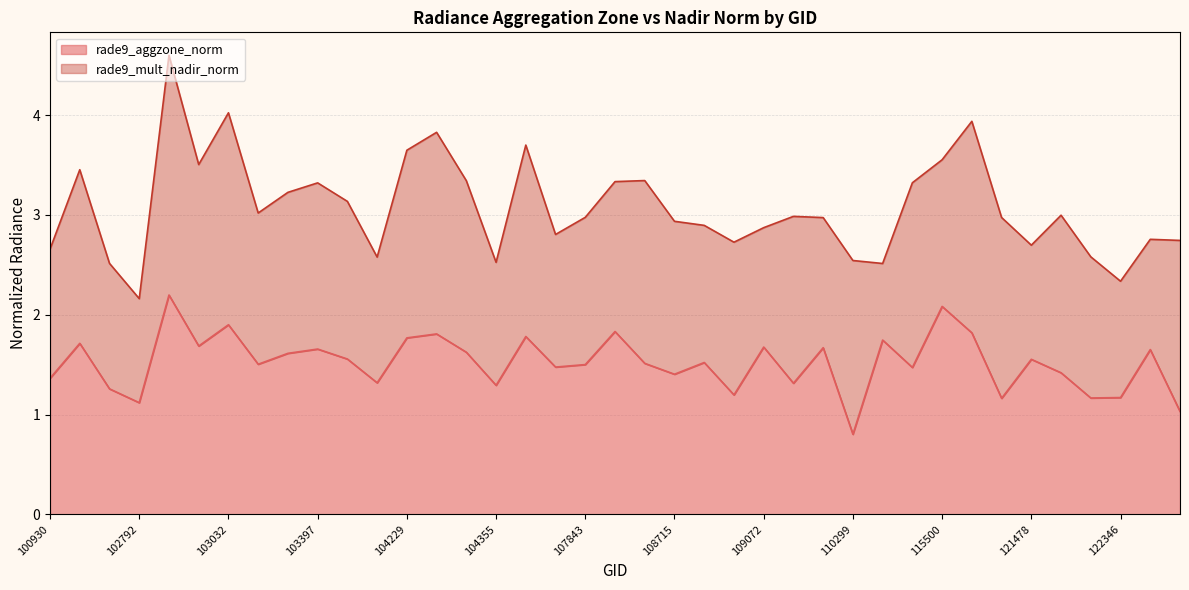

The value at 102671 is 1.3. True or false?

True